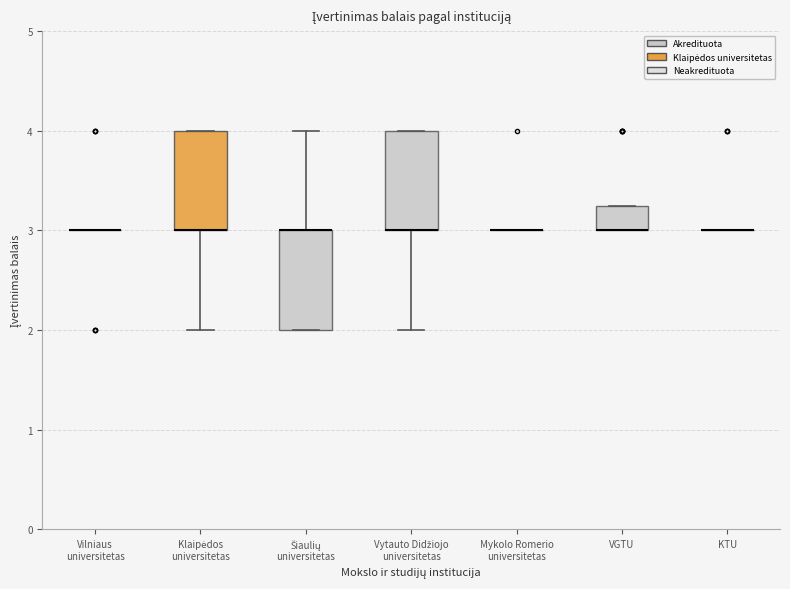

Reading left to right, read every box against the y-axis: the position of its median line, the range the box covers, and the ends of its whiskers. The values are not printed on the chart, so give them approximately, as read against the axis.

Vilniaus universitetas: box collapsed to a line at 3.0, whiskers 3.0 to 3.0
Klaipėdos universitetas: median 3.0 (drawn on the box's lower edge), box 3.0 to 4.0, whiskers 2.0 to 4.0
Šiaulių universitetas: median 3.0 (drawn on the box's upper edge), box 2.0 to 3.0, whiskers 2.0 to 4.0
Vytauto Didžiojo universitetas: median 3.0 (drawn on the box's lower edge), box 3.0 to 4.0, whiskers 2.0 to 4.0
Mykolo Romerio universitetas: box collapsed to a line at 3.0, whiskers 3.0 to 3.0
VGTU: median 3.0 (drawn on the box's lower edge), box 3.0 to 3.3, whiskers 3.0 to 3.3
KTU: box collapsed to a line at 3.0, whiskers 3.0 to 3.0